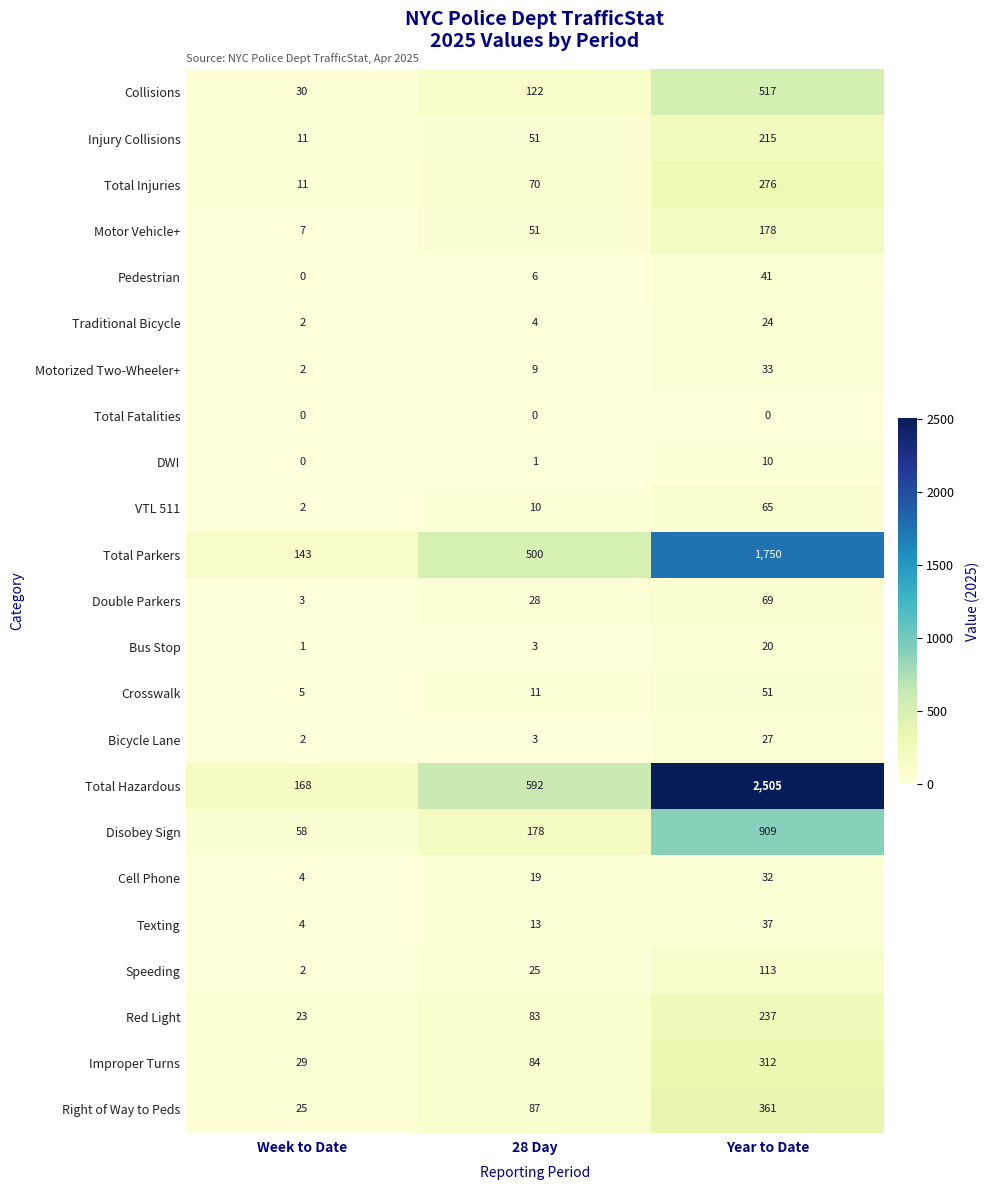

What is the spread (max minus min) of values at Year to Date?

2505